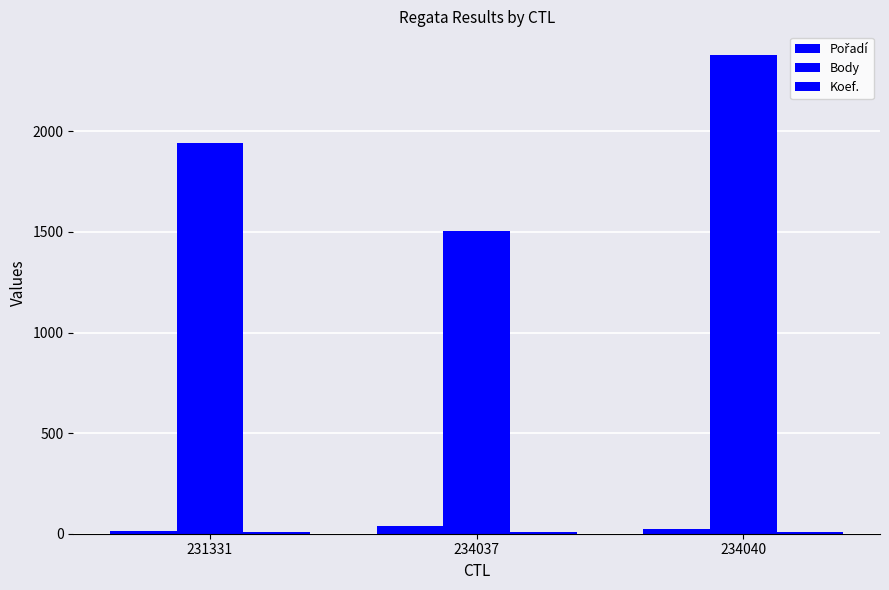

Rank the series by their maximum value, from lowest to highest.

Koef., Pořadí, Body